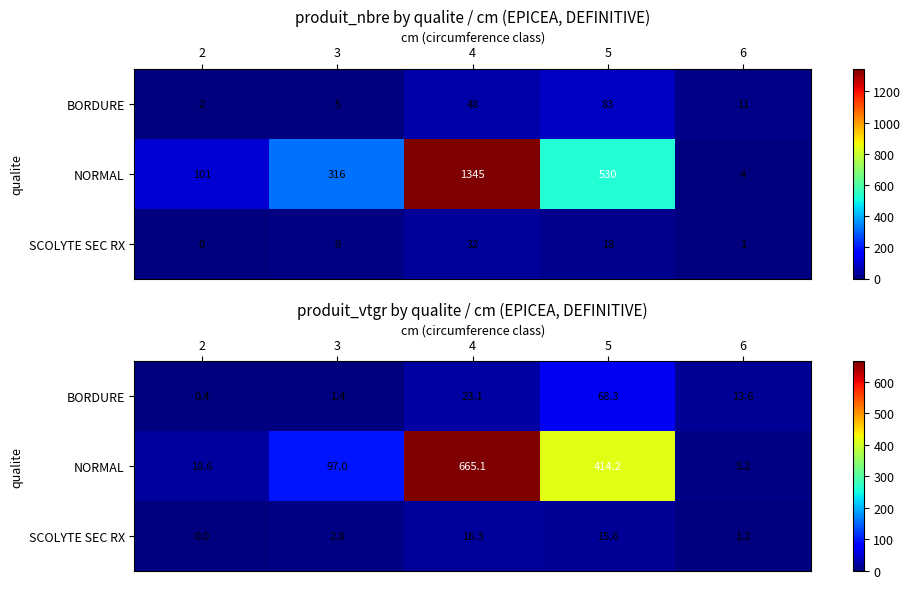

What is the sum of all BORDURE values?

106.7